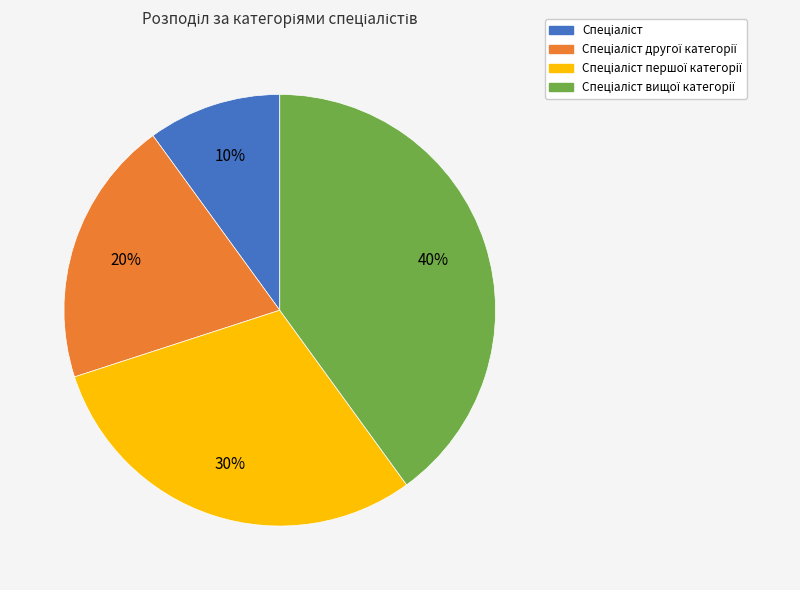

Is there any slice that represents more than half of the pie?

No